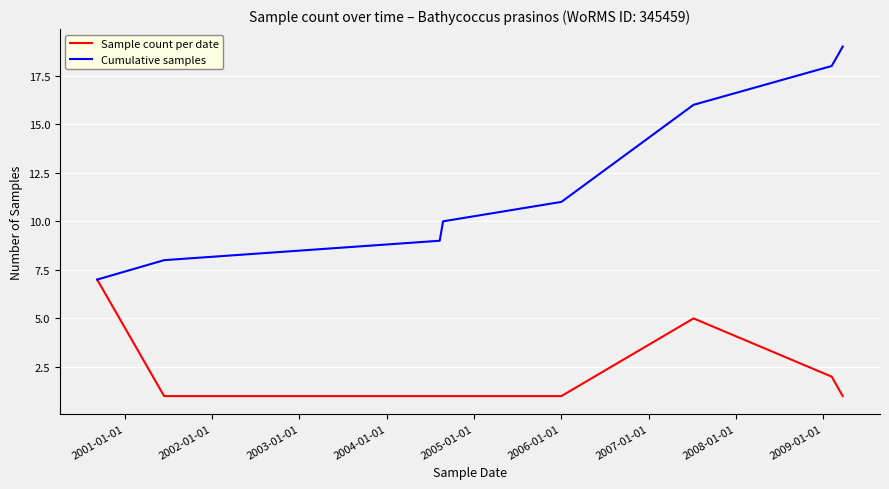

Reading left to right, transcribe all the data shown in this chart.

Sample count per date: 7	1	1	1	1	5	2	1
Cumulative samples: 7	8	9	10	11	16	18	19